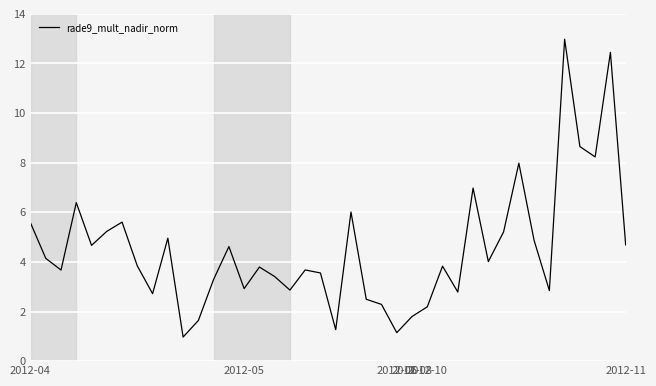

What is the greatest value displayed?

13.0